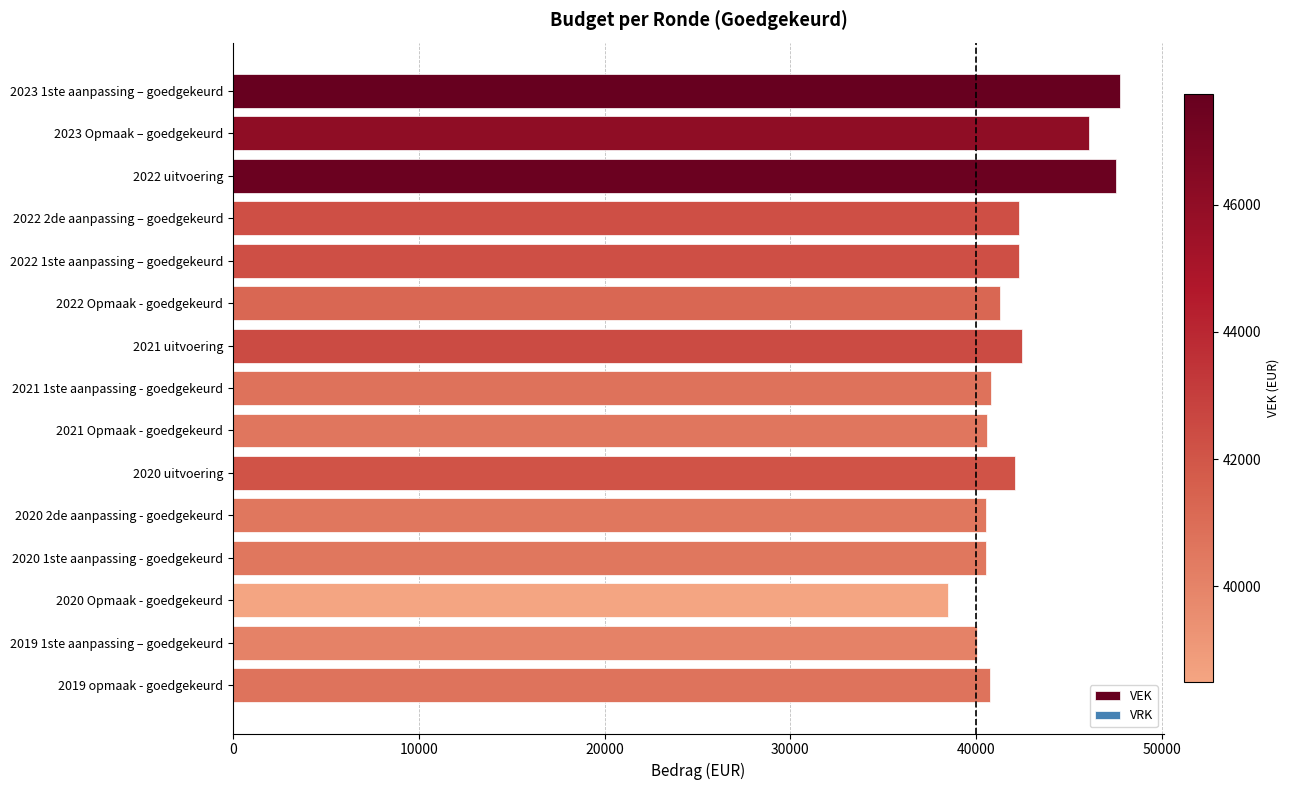

Approximately how many times larger is the value at 2020 uitvoering compared to 2023 1ste aanpassing – goedgekeurd?

0.9